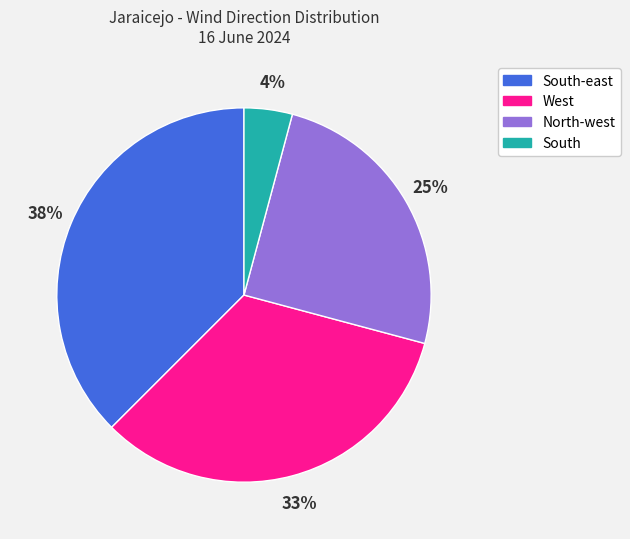

Between South and West, which is larger?

West